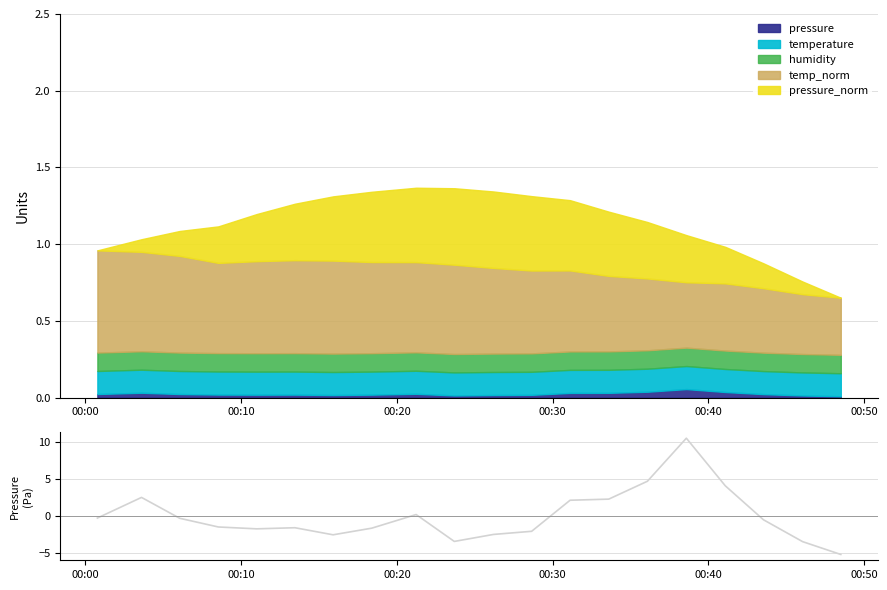

What is the value of the 15th point from the left?

4.7